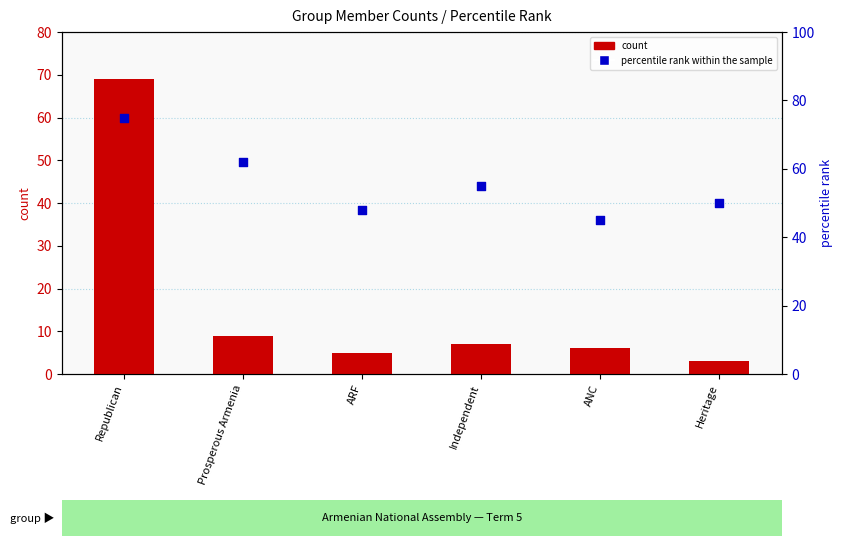

At which category is the sum across all series the highest?

Republican